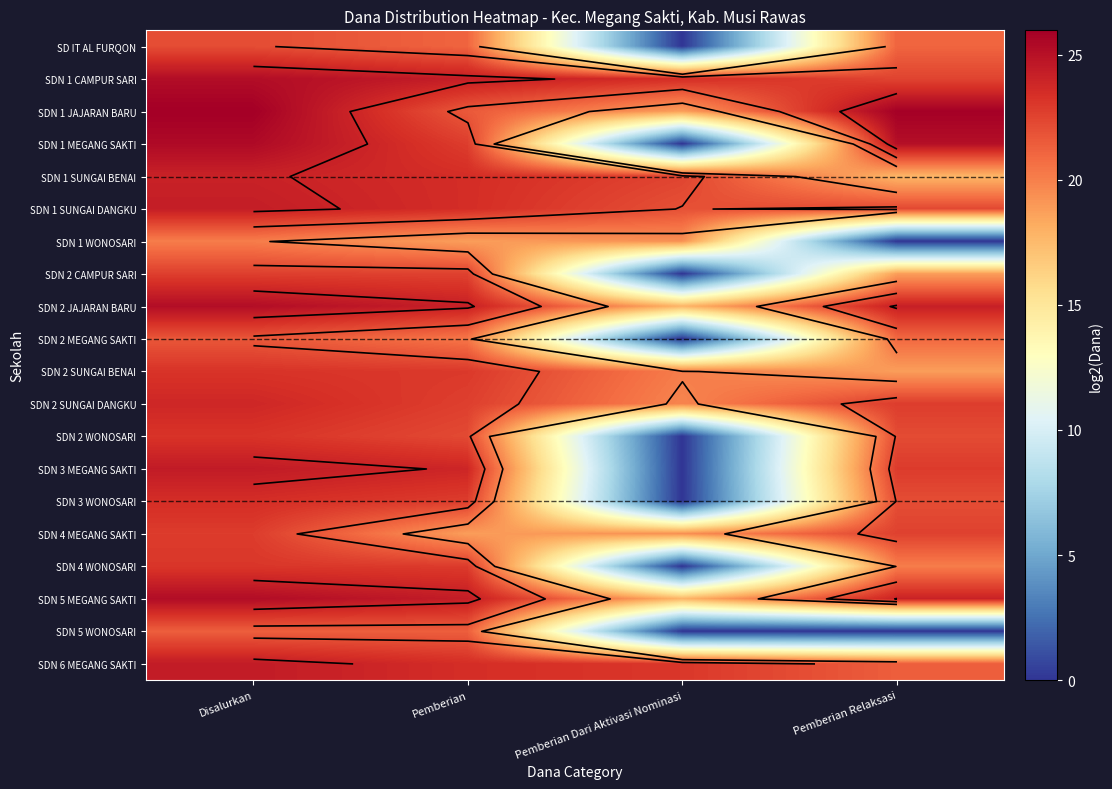

At Disalurkan, list the series in order from largest to smallest.

SDN 1 JAJARAN BARU, SDN 1 MEGANG SAKTI, SDN 5 MEGANG SAKTI, SDN 1 CAMPUR SARI, SDN 2 JAJARAN BARU, SDN 3 MEGANG SAKTI, SDN 6 MEGANG SAKTI, SDN 1 SUNGAI DANGKU, SDN 1 SUNGAI BENAI, SDN 2 SUNGAI DANGKU, SDN 3 WONOSARI, SDN 2 SUNGAI BENAI, SDN 2 WONOSARI, SDN 4 WONOSARI, SDN 4 MEGANG SAKTI, SDN 2 CAMPUR SARI, SD IT AL FURQON, SDN 2 MEGANG SAKTI, SDN 5 WONOSARI, SDN 1 WONOSARI